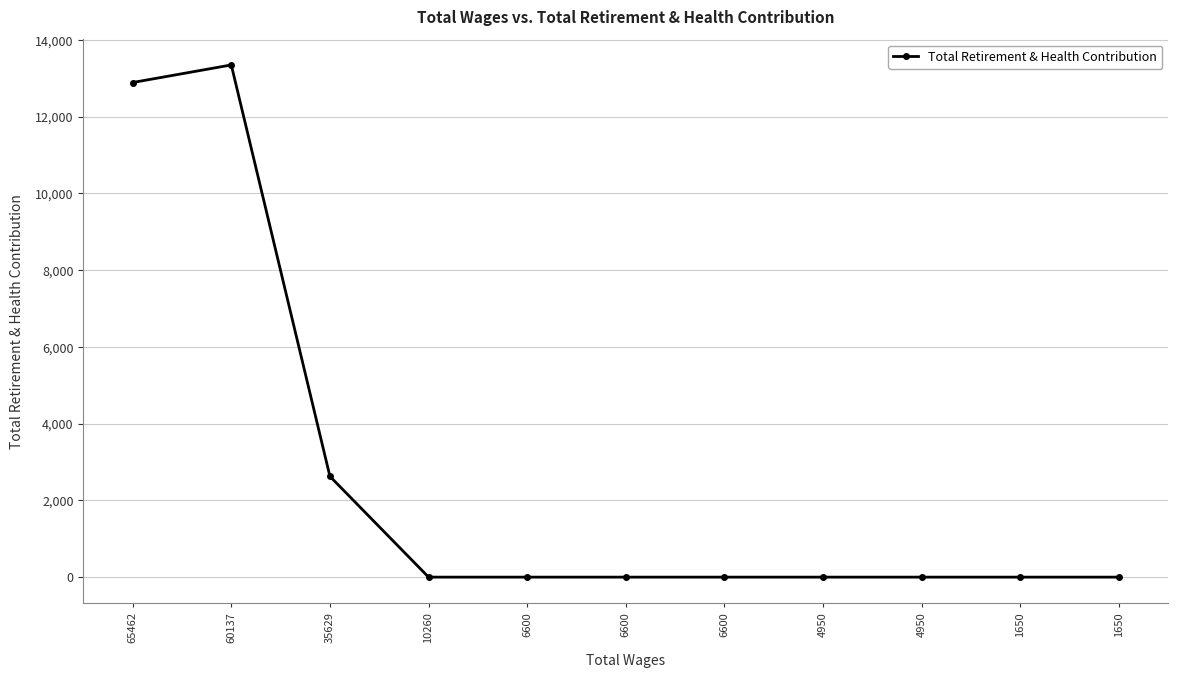

Which category has the highest value across all series?

60137